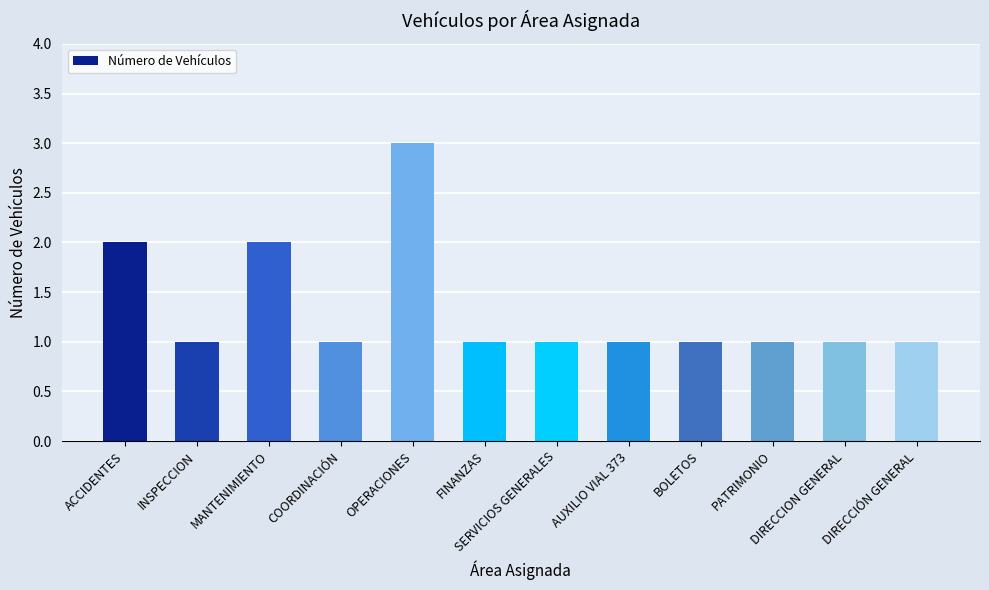

What is the value of the 3rd bar from the left?

2